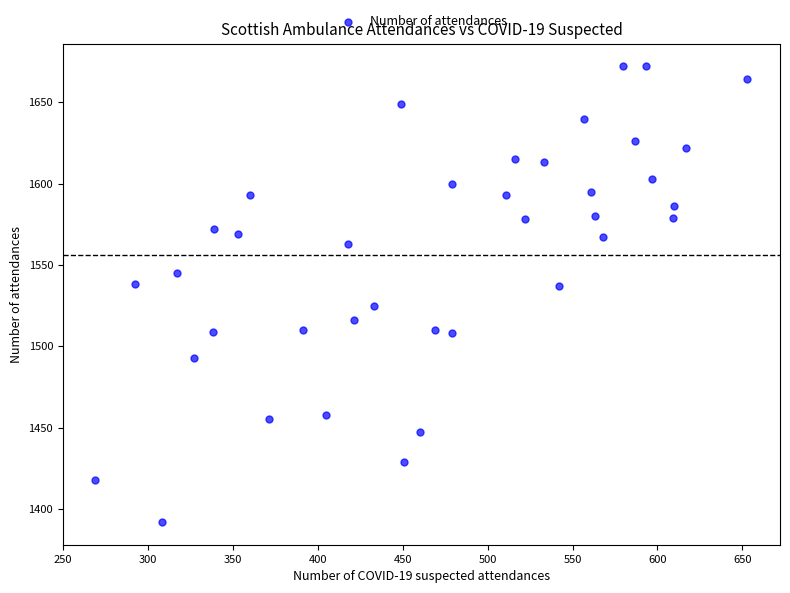

What is the range of X values (max minus min)?

384